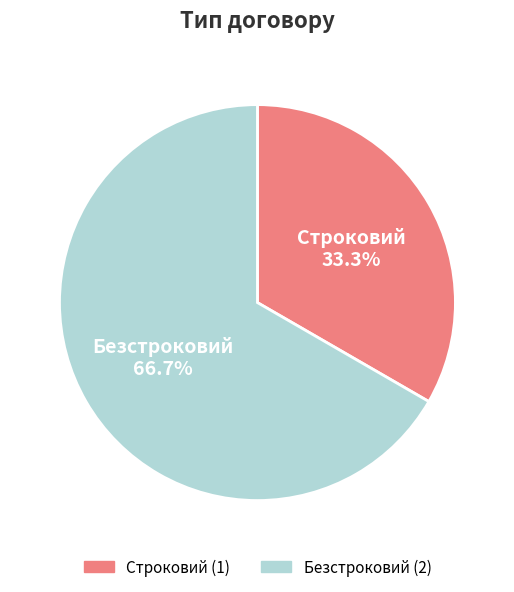

To the nearest percent, what is the combined percentage of Строковий and Безстроковий?

100%